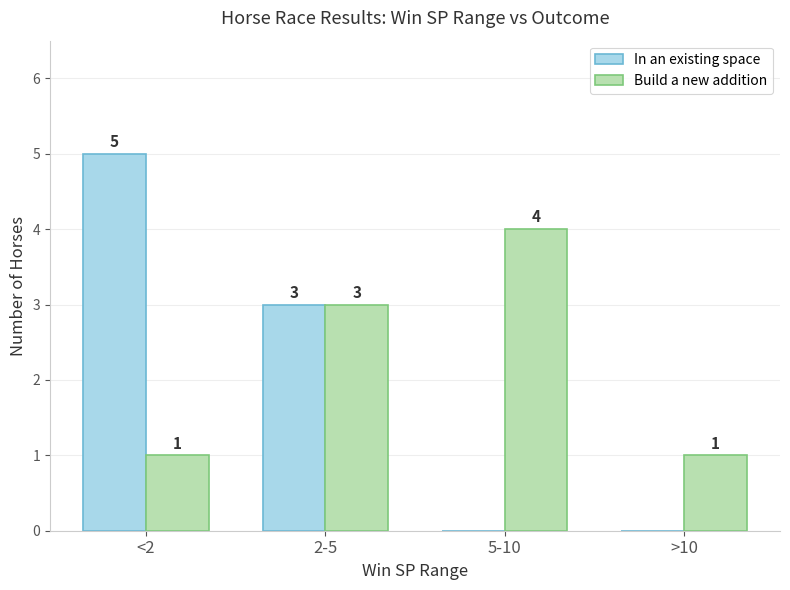

What are all the series names shown in the legend?

In an existing space, Build a new addition